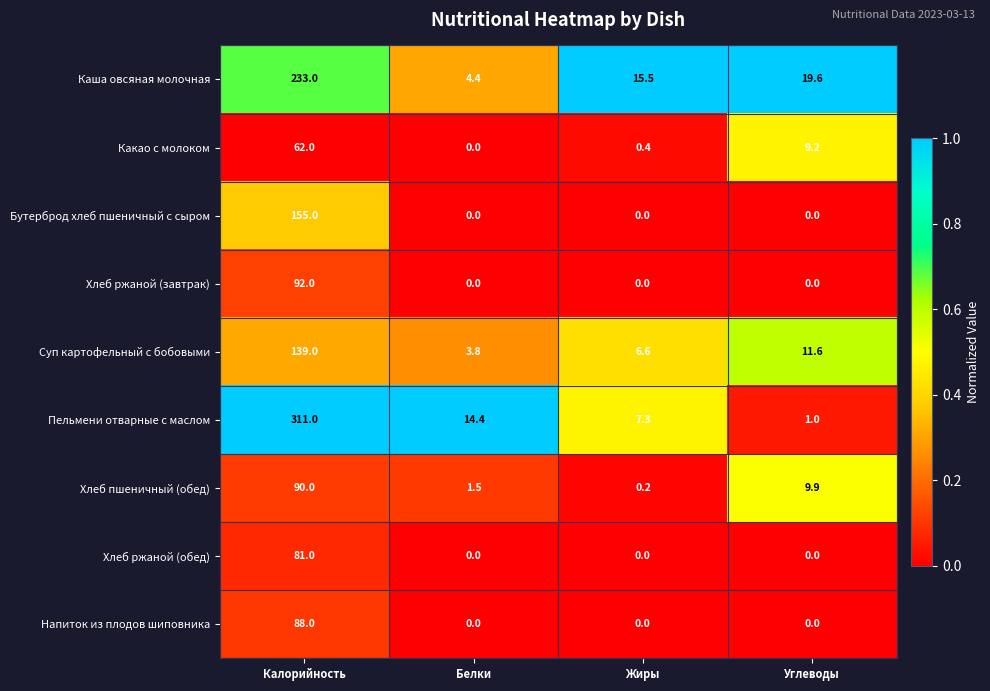

At which label does Хлеб ржаной (обед) reach its peak?

Калорийность